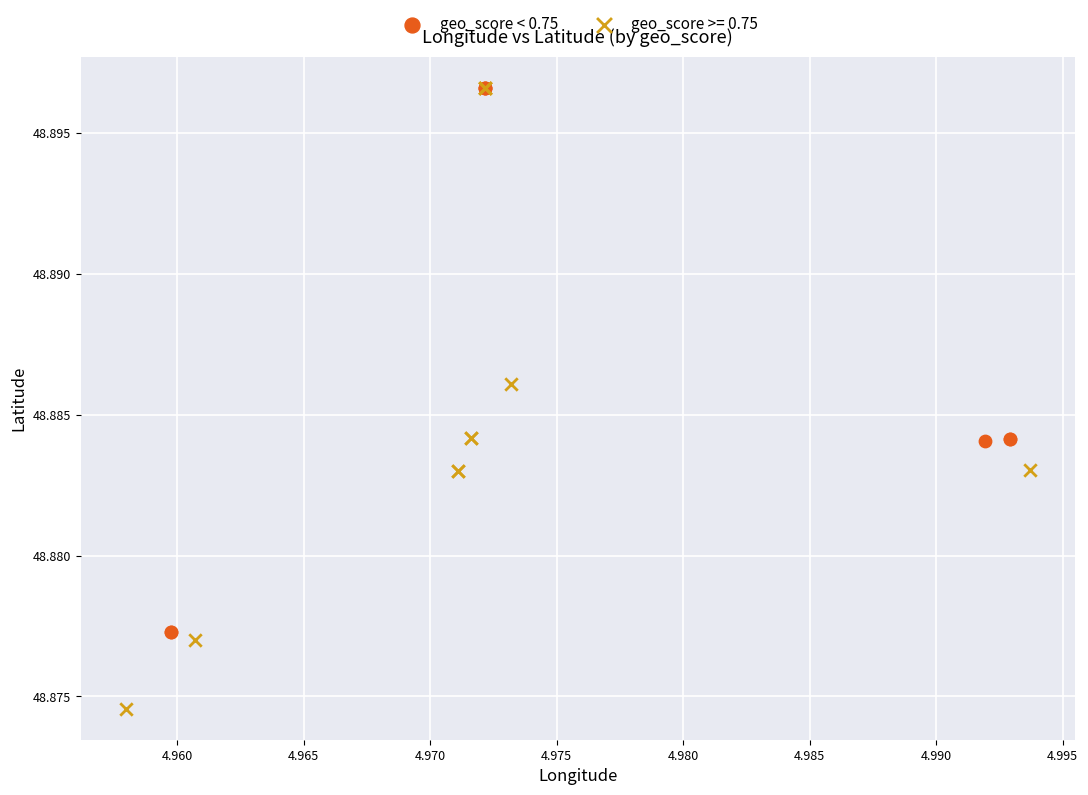

Which series reaches the minimum Y coordinate?

geo_score >= 0.75